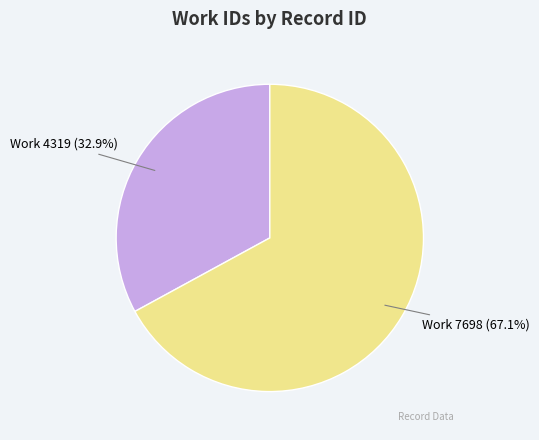

Which has a higher value, Work 7698 (67.1%) or Work 4319 (32.9%)?

Work 7698 (67.1%)